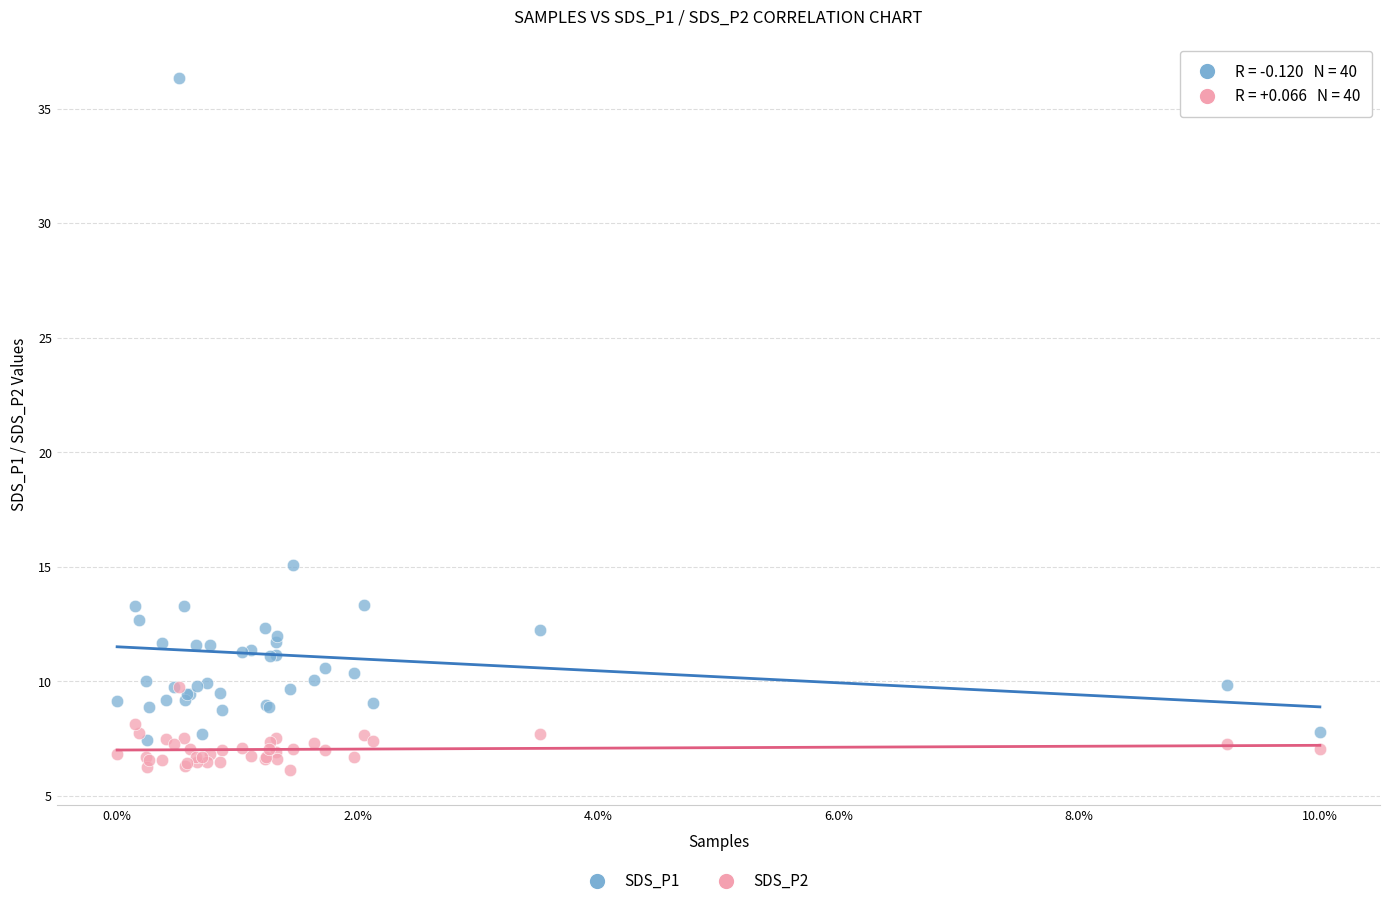

Which series has the widest spread of Y values?

SDS_P1